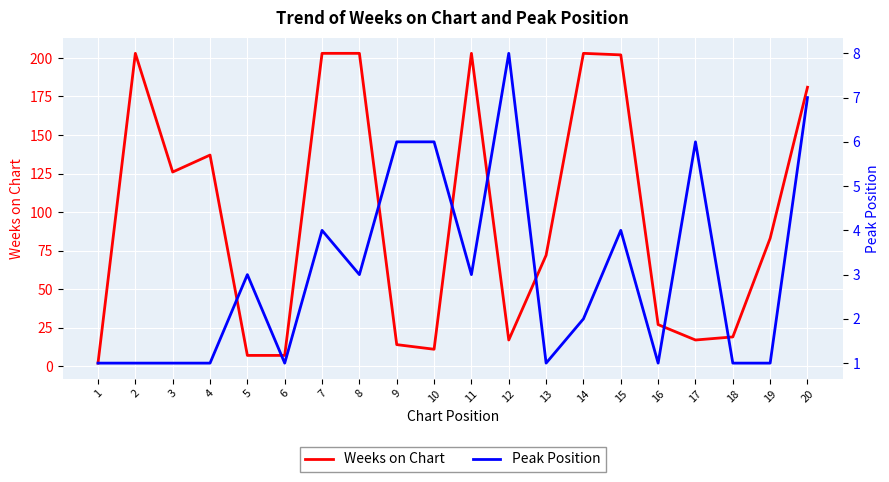

What is the spread (max minus min) of values at 11?

200